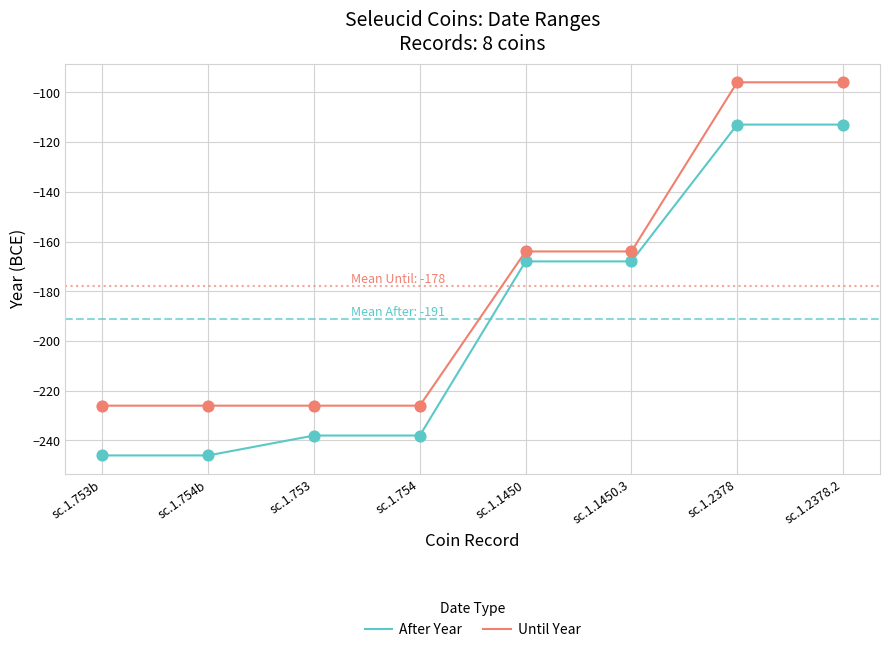

What is the total value across all series at sc.1.2378.2?

-209